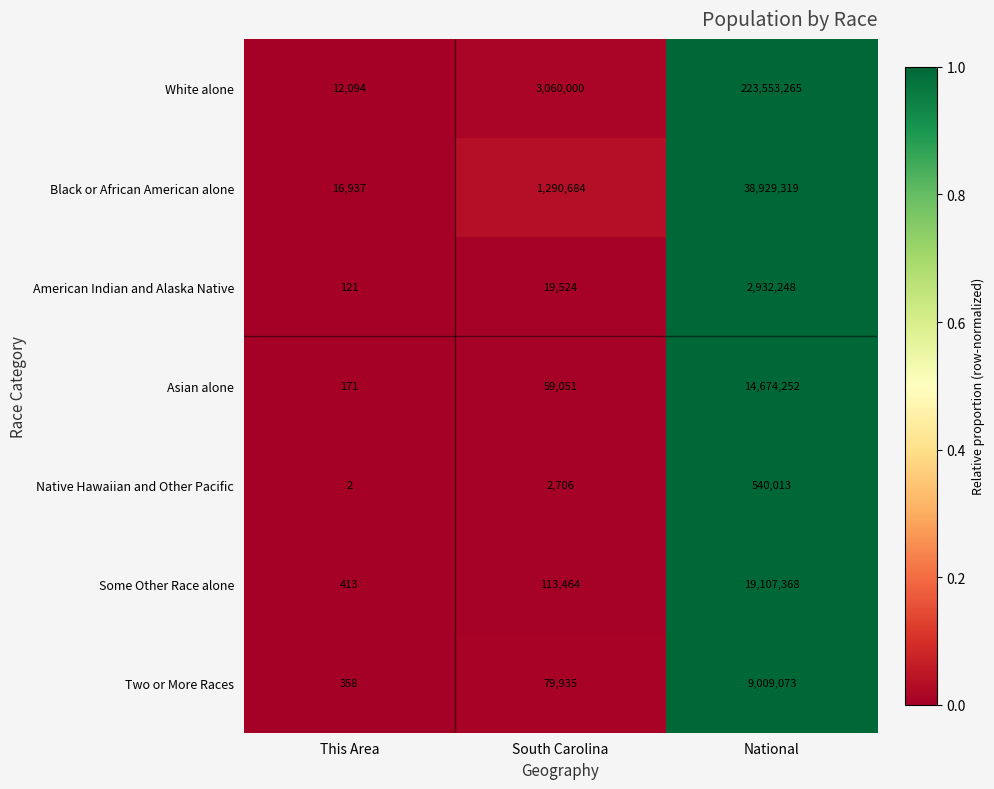

What is the total value across all series at South Carolina?

4625364